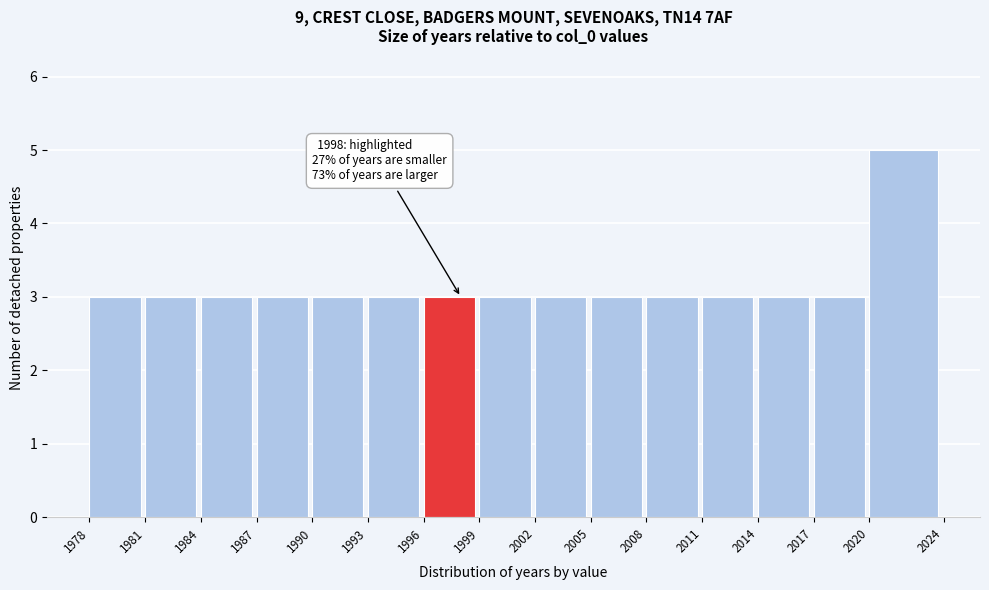

Over which range of the x-axis is the bar tallest?

2020 to 2024